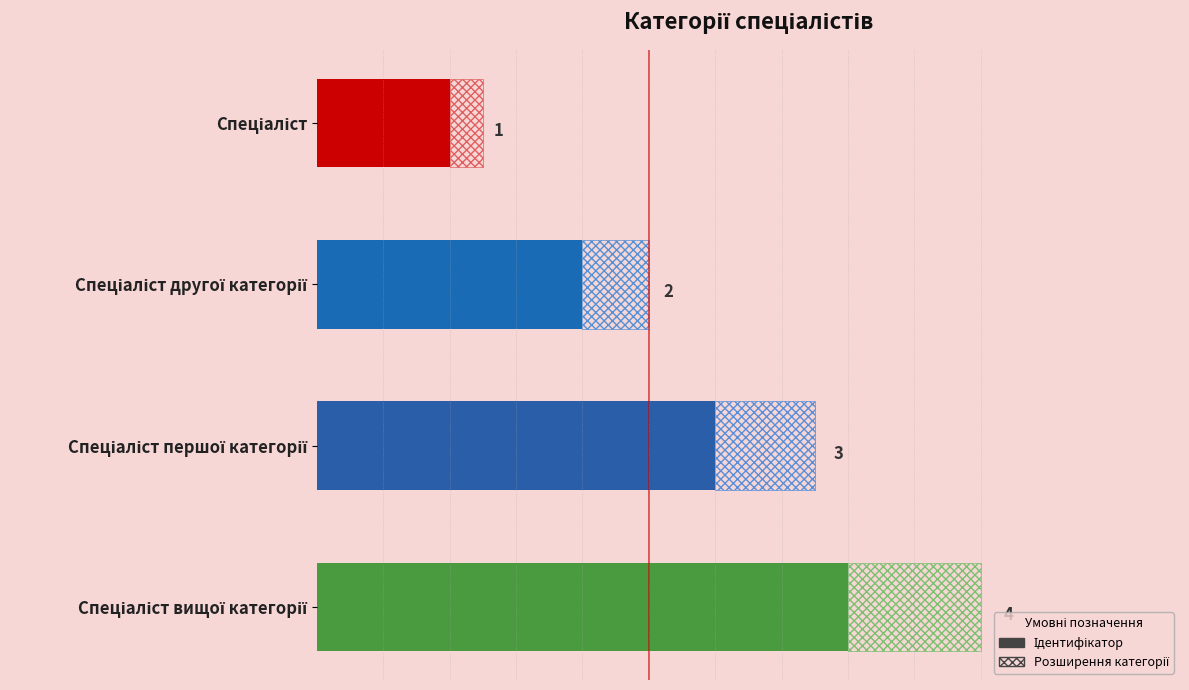

What is the sum of the values at 0 and 3?

5